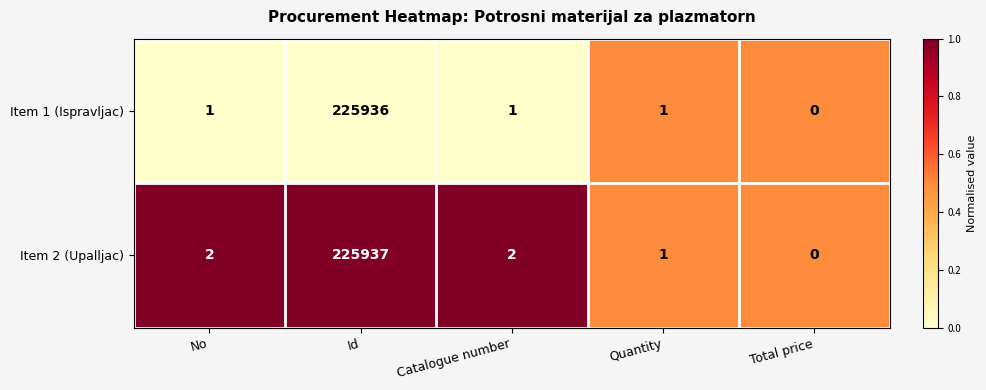

Which series changed the most between Id and Total price?

Item 2 (Upalljac)